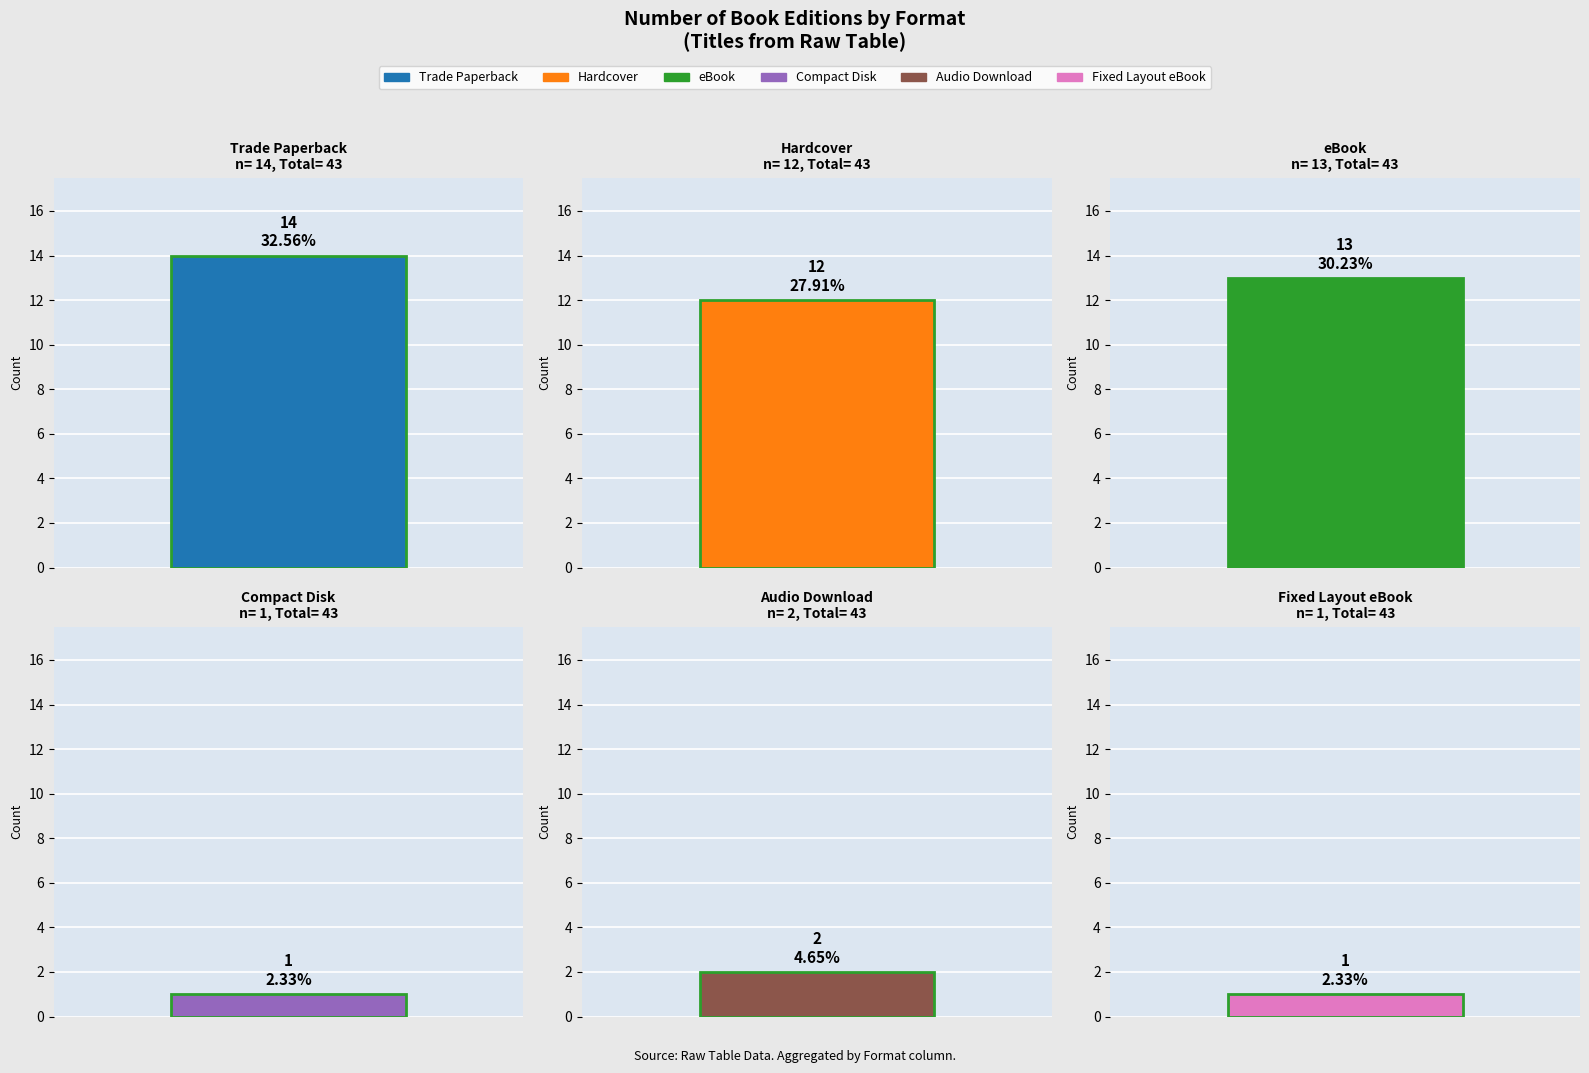

What is the total value across all series at Trade Paperback?

43